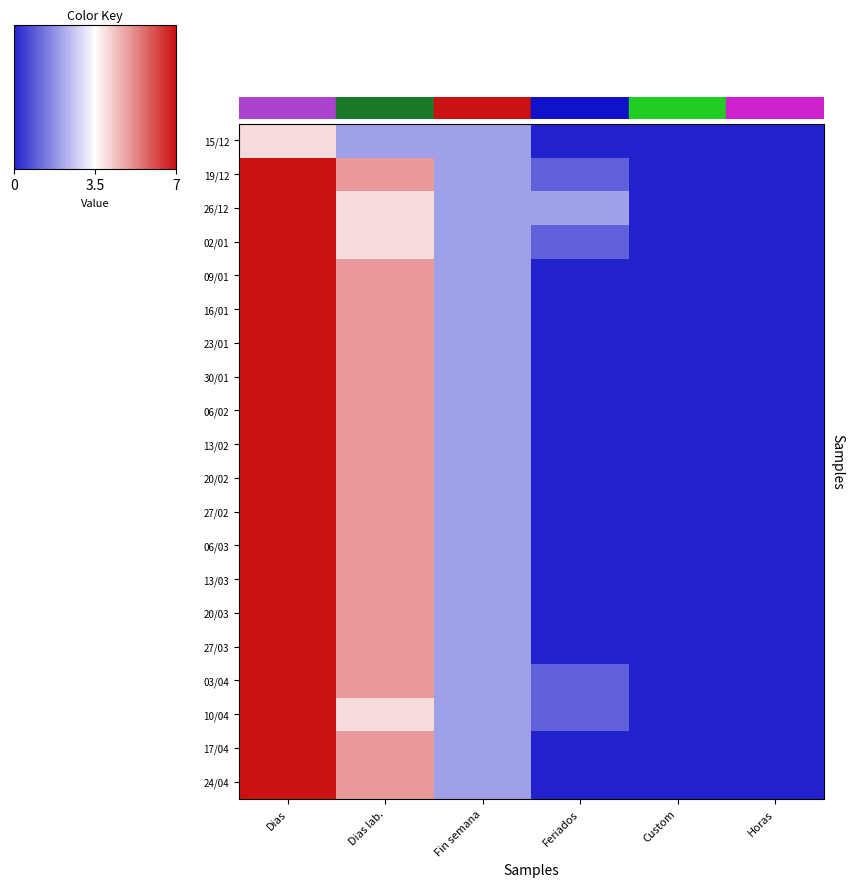

How many distinct data groups are displayed?

20